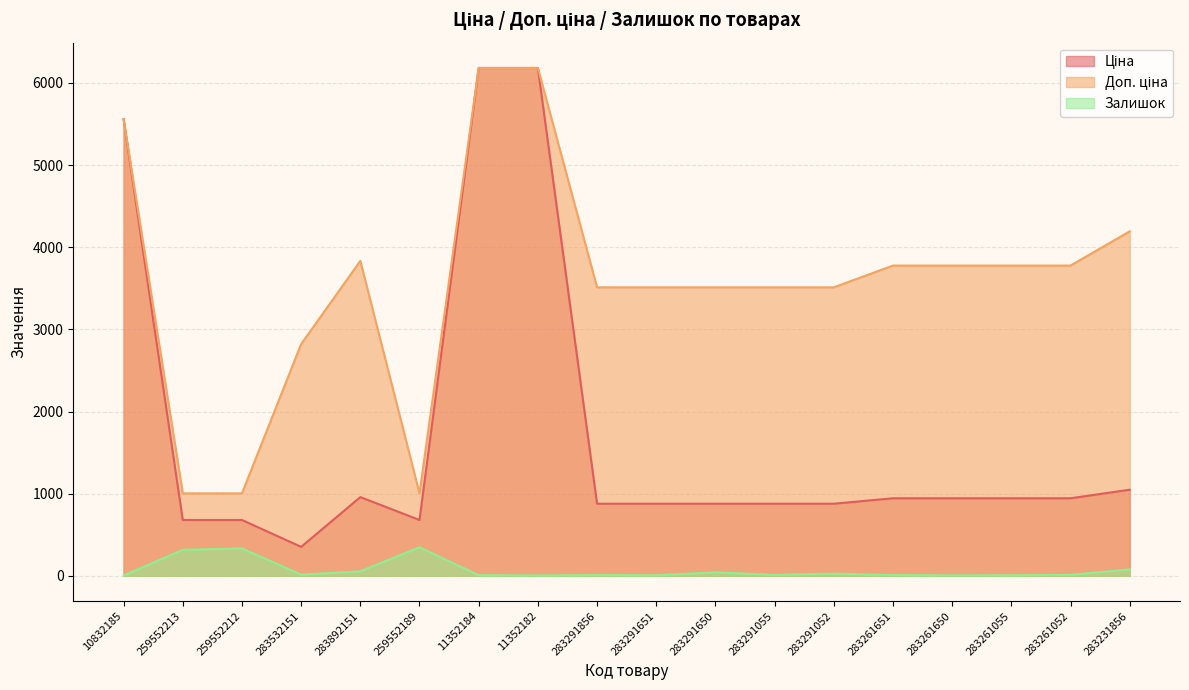

What is the total value across all series at 259552212?

2018.0